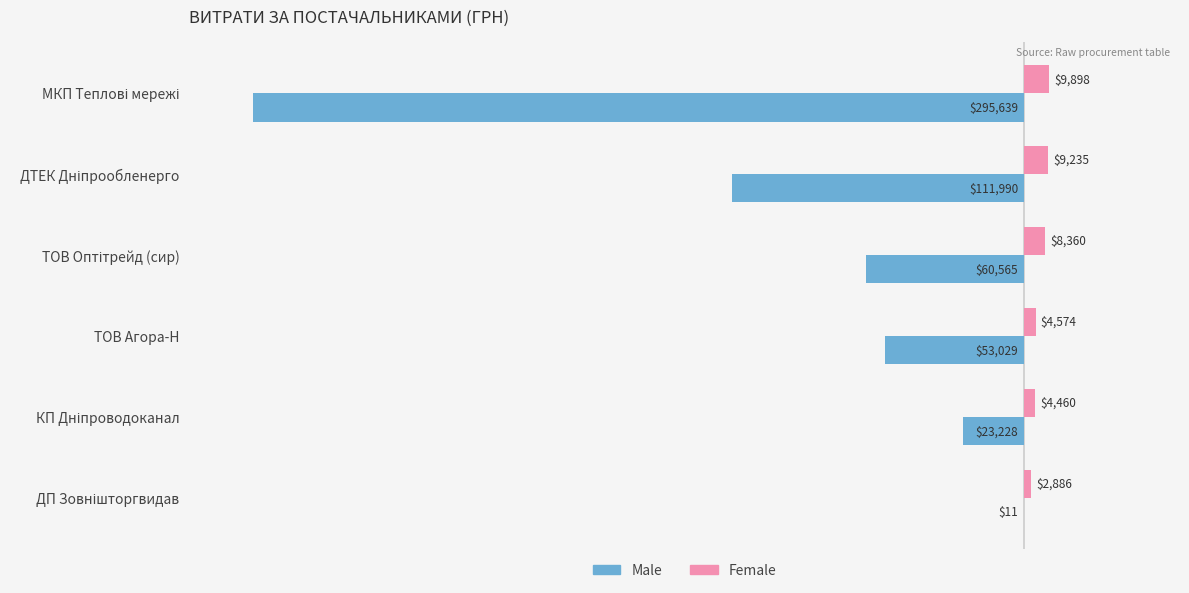

Count the number of categories in the chart.

6